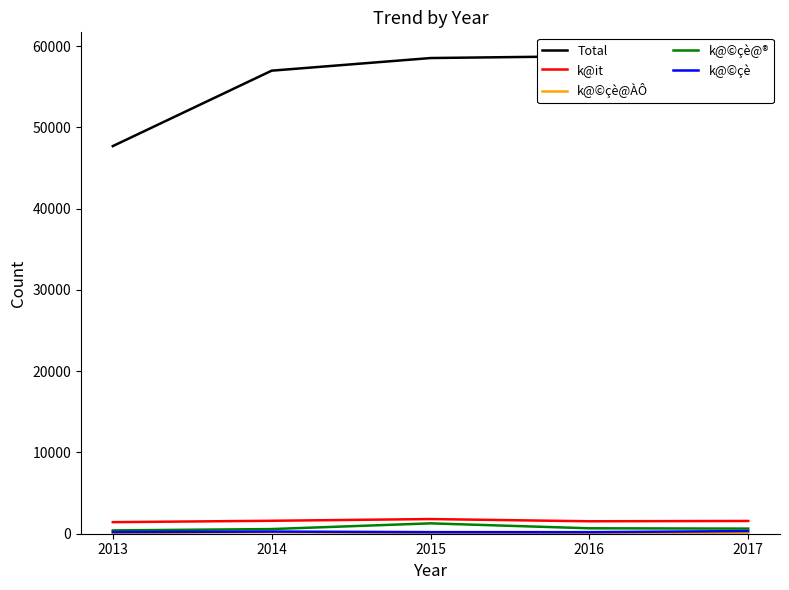

Which series has the widest spread of values?

Total